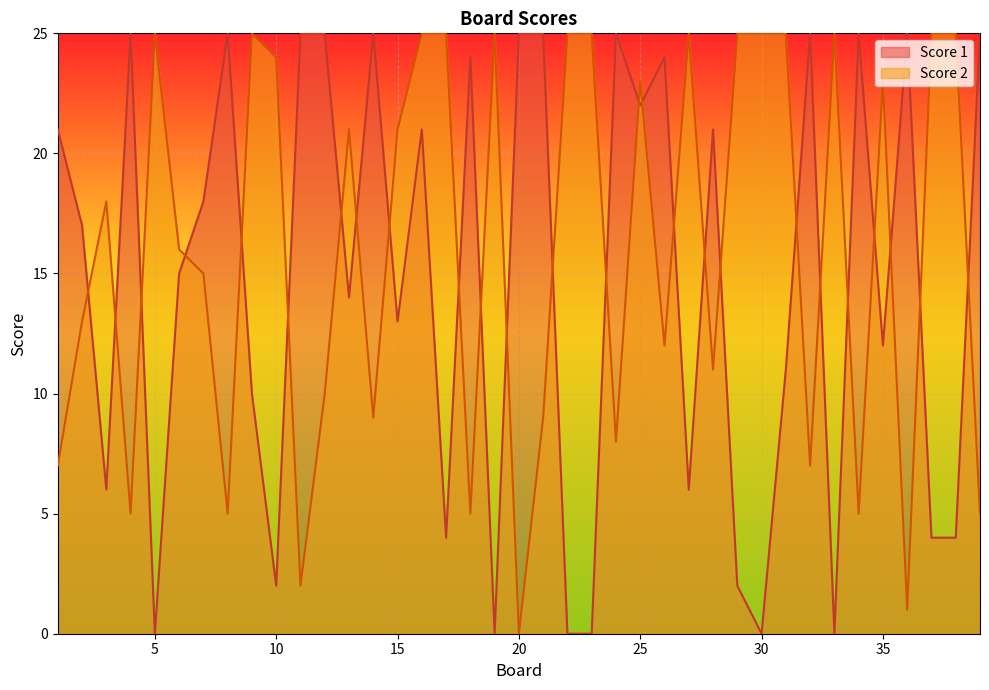

Which series has the largest total across all categories?

Score 2